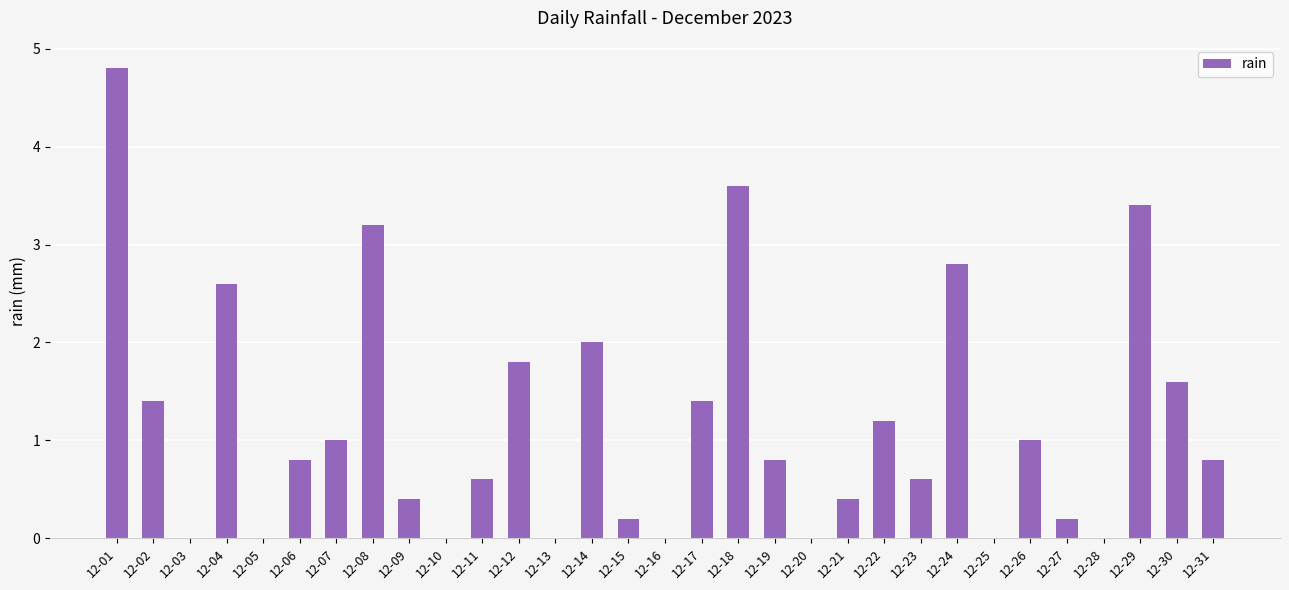

Is it true that the value at 12-05 is 0.0?

True